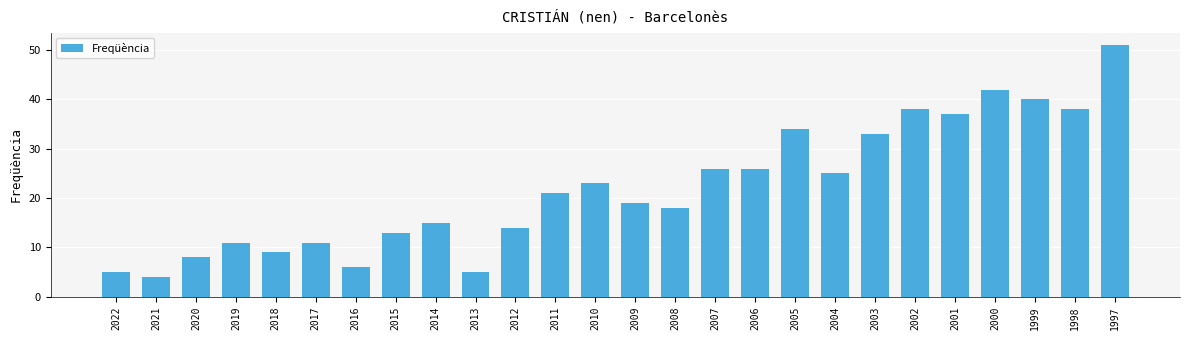

How many bars are there in total?

26